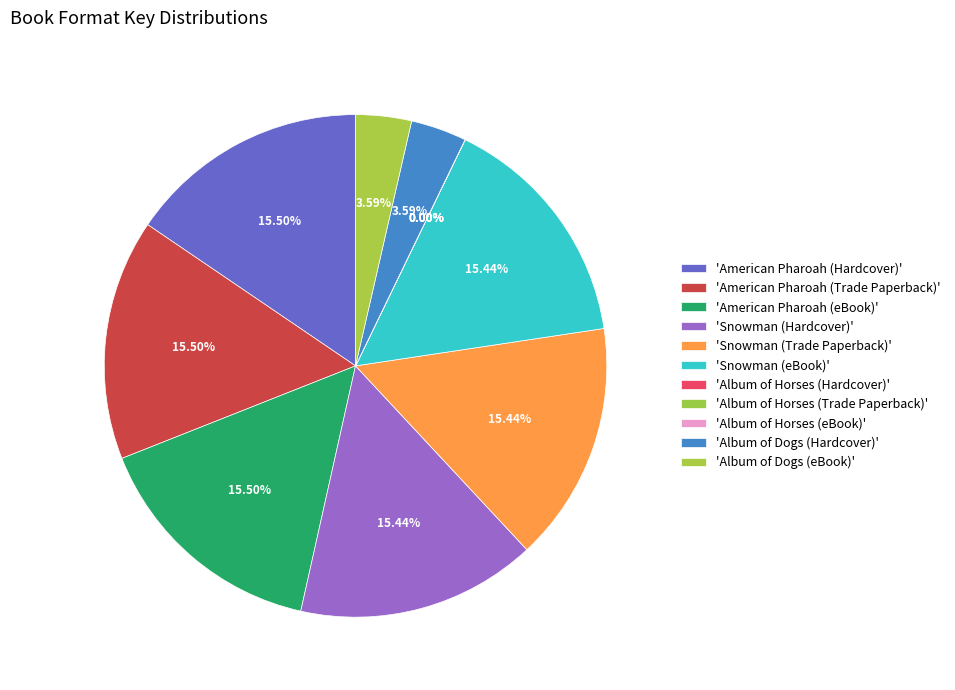

Is there any slice that represents more than half of the pie?

No